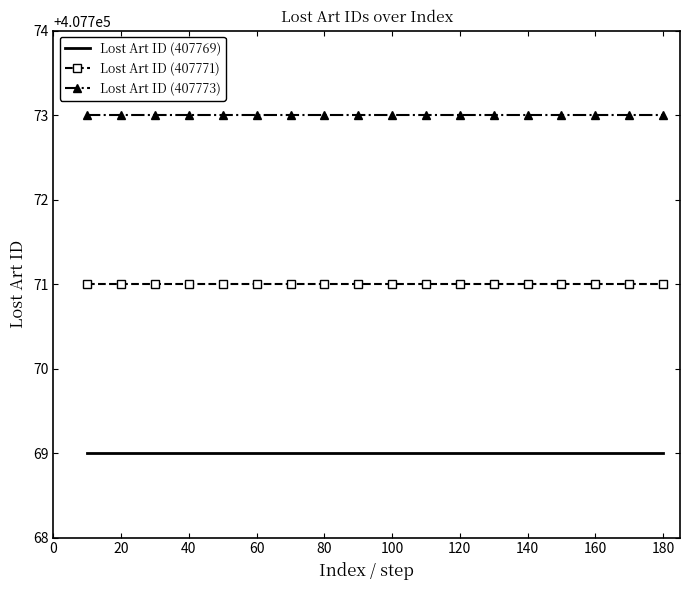

What is the minimum value shown in the chart?

407769